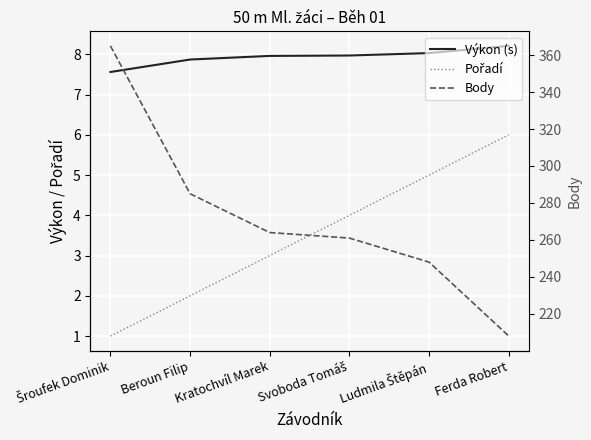

Reading left to right, transcribe all the data shown in this chart.

Výkon (s): 7.6	7.9	8.0	8.0	8.0	8.2
Pořadí: 1.0	2.0	3.0	4.0	5.0	6.0
Body: 365.0	285.0	264.0	261.0	248.0	208.0